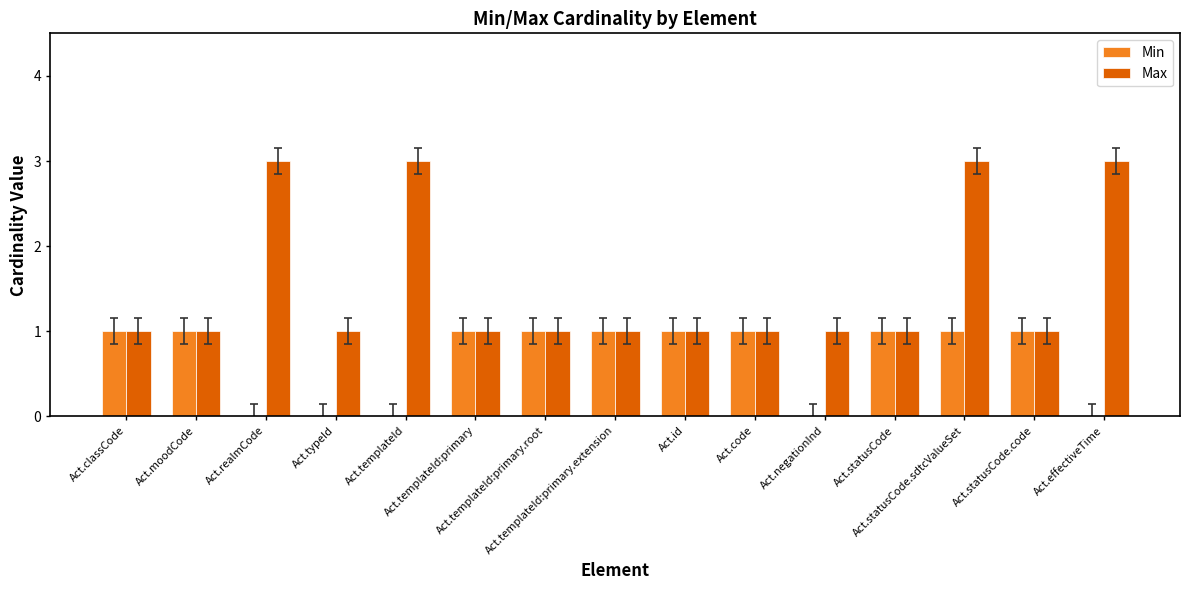

What is the sum of all Max values?

23